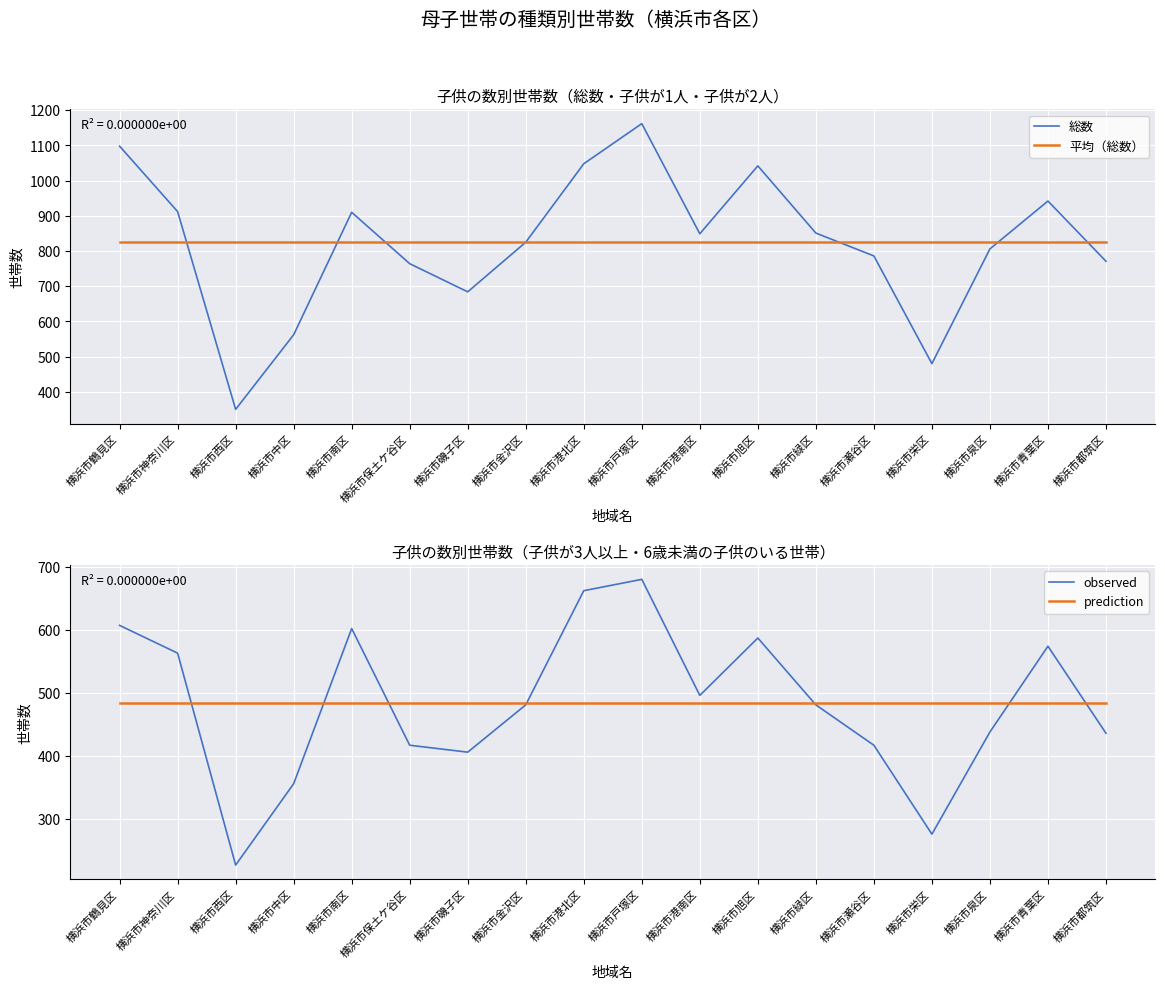

Which category has the lowest value in the 平均（総数） series?

横浜市鶴見区